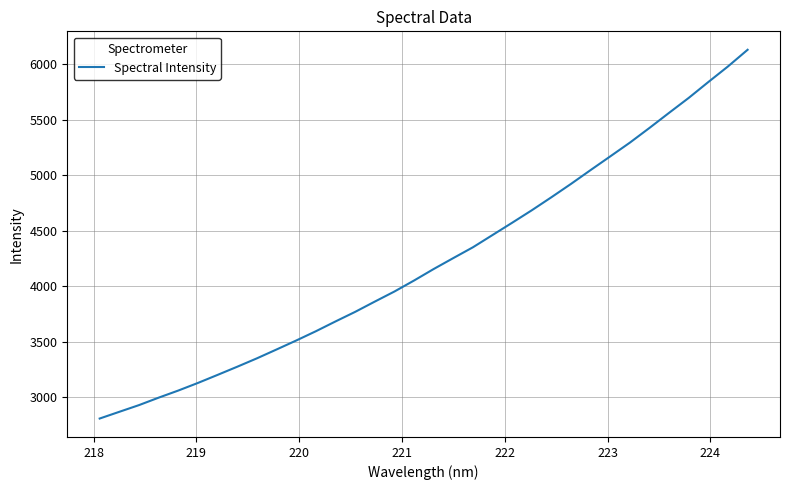

What is the maximum value shown in the chart?

6131.0